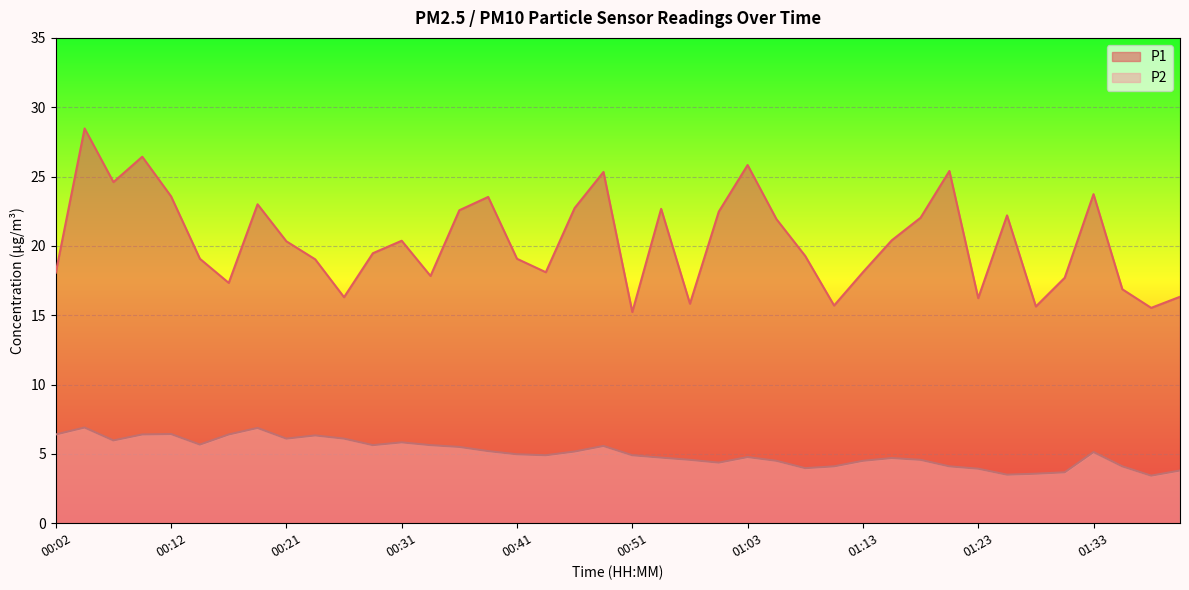

What is the label of the 9th point from the left?

00:21